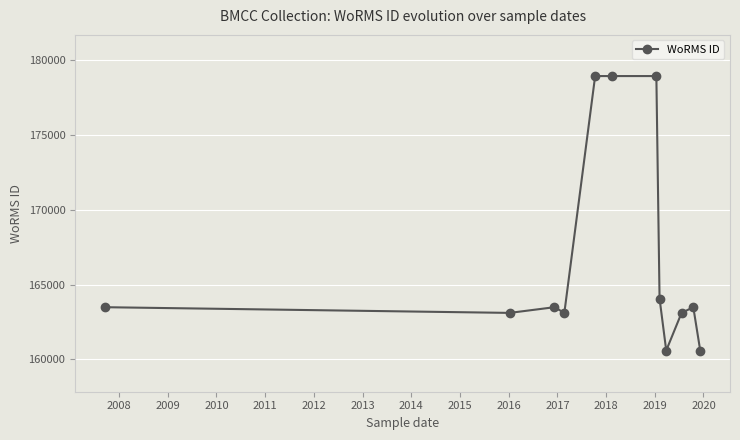

What is the minimum value shown in the chart?

160590